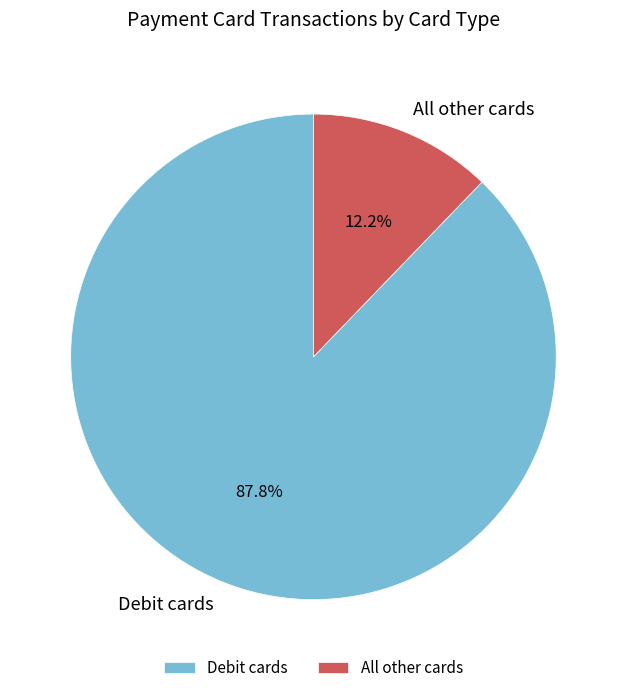

Which category has the biggest portion of the pie?

Debit cards